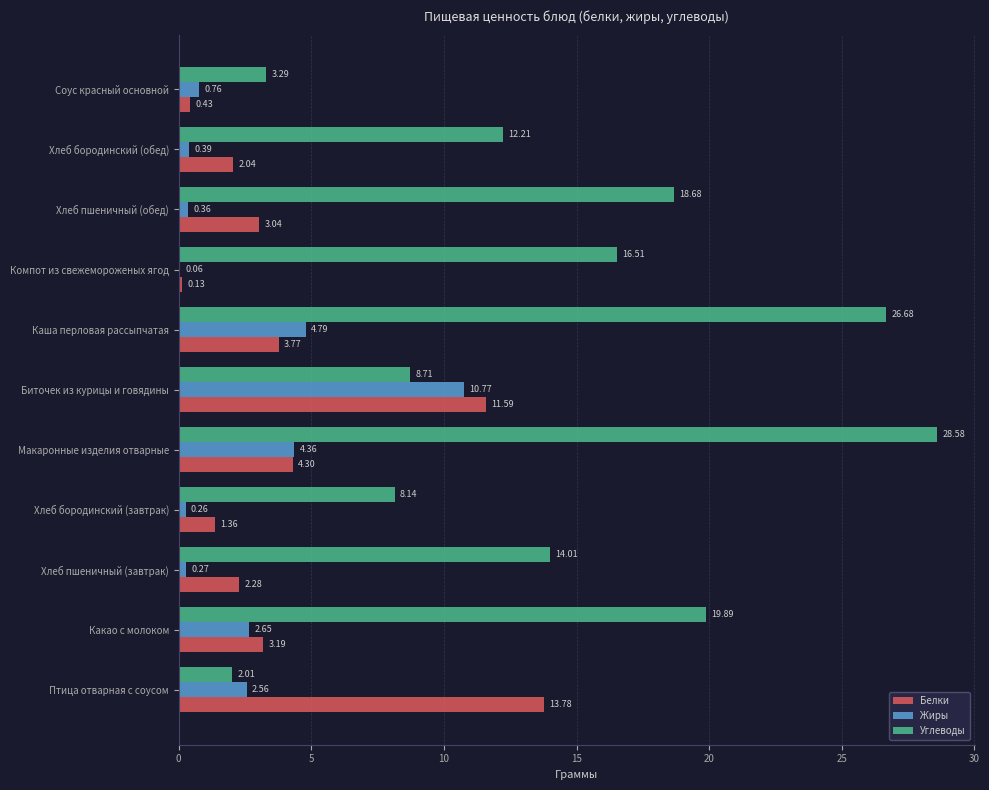

What is the sum of all Белки values?

45.9